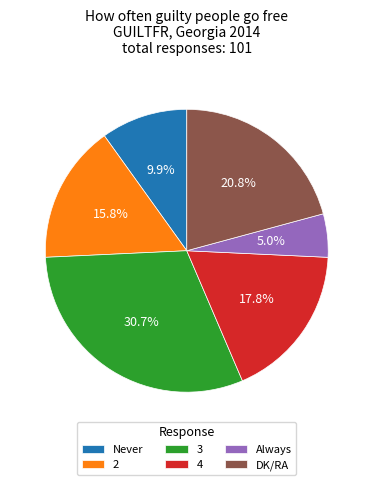

Is there a majority slice in this chart?

No